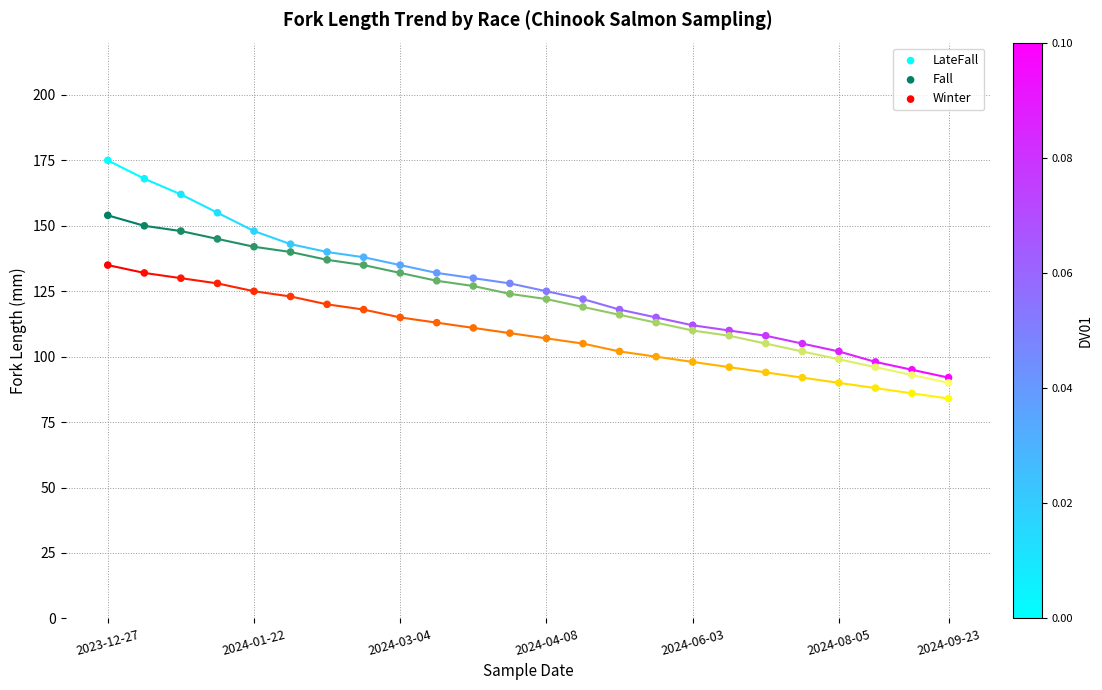

Which series reaches the minimum Y coordinate?

Winter